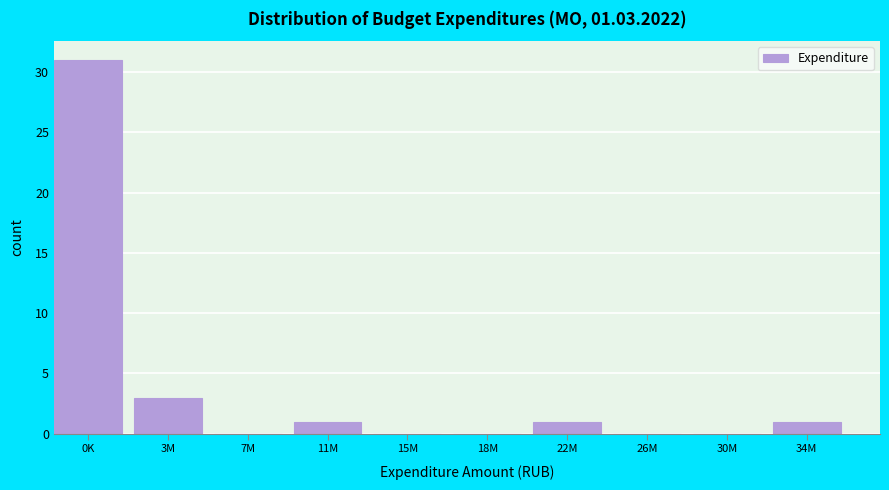

Reading left to right, what are all the values shown in this chart?

0K=31	3M=3	7M=0	11M=1	15M=0	18M=0	22M=1	26M=0	30M=0	34M=1